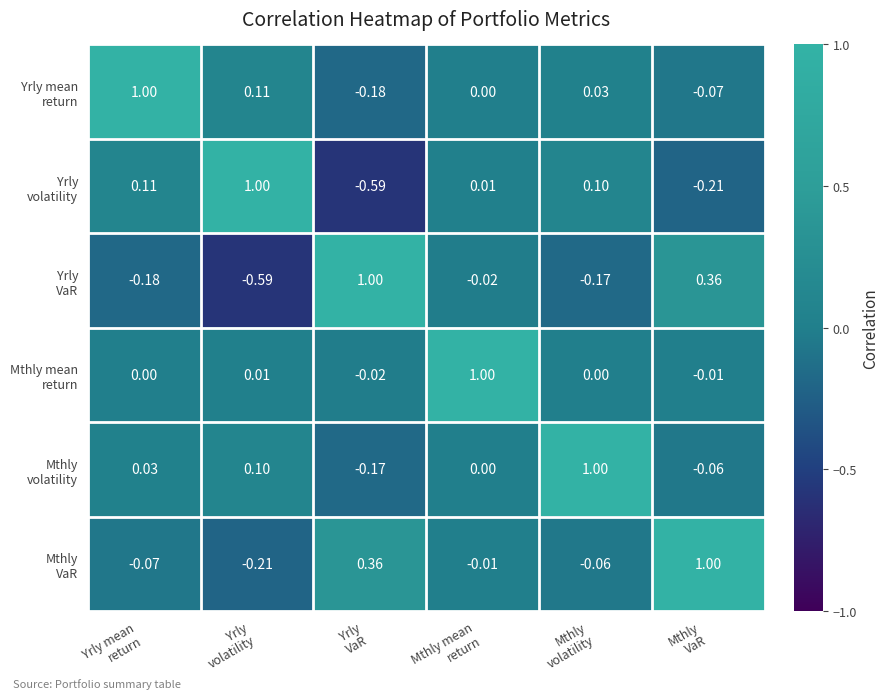

How many categories are shown in the chart?

6